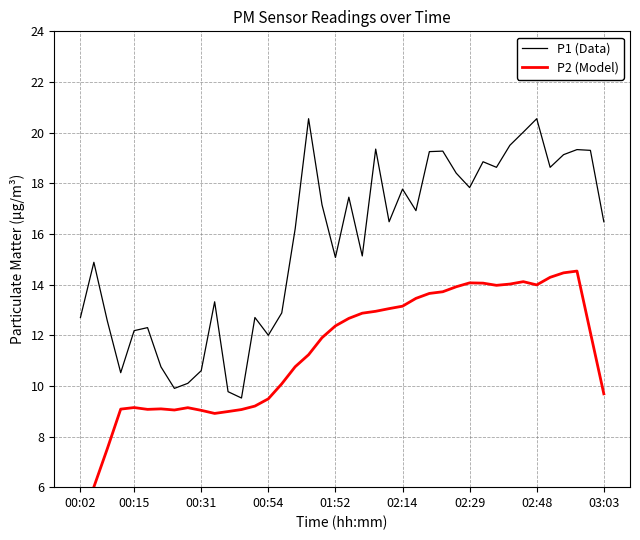

What are all the series names shown in the legend?

P1 (Data), P2 (Model)